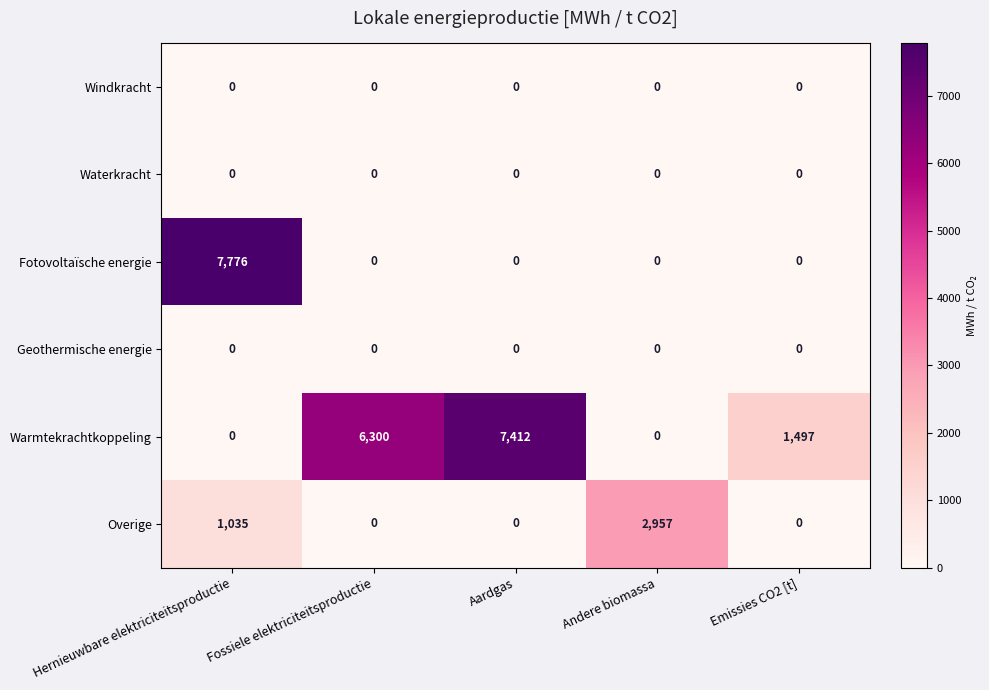

At which category does the chart reach its peak across all series?

Hernieuwbare elektriciteitsproductie